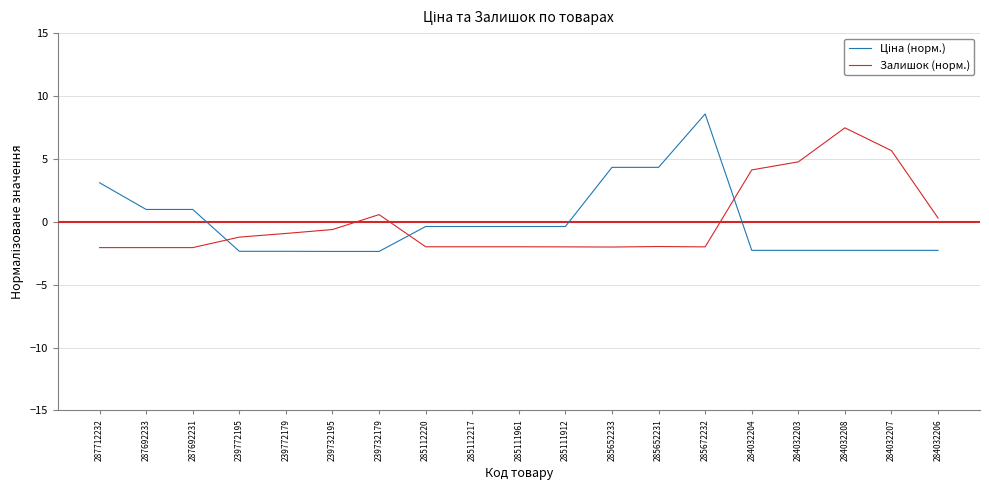

What position from the right is 285111912?

9